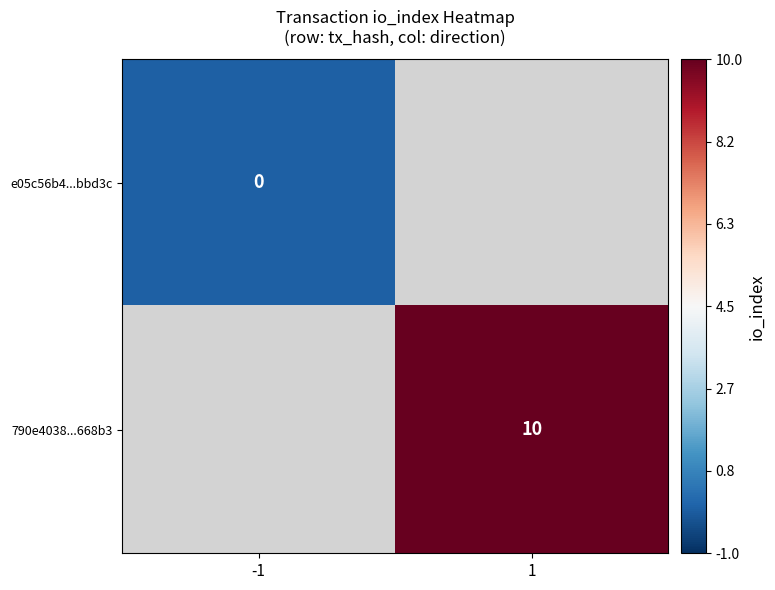

True or false: 790e4038...668b3 has a value of 6 at 1.

False